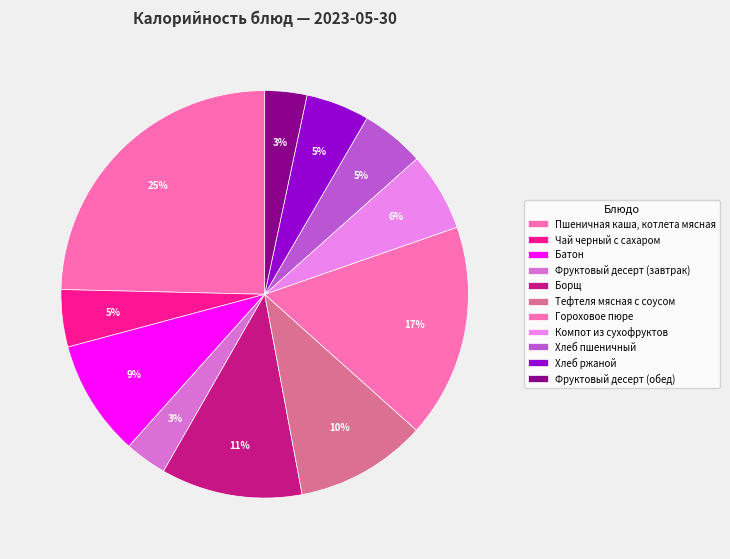

True or false: Батон accounts for 3% of the total.

False